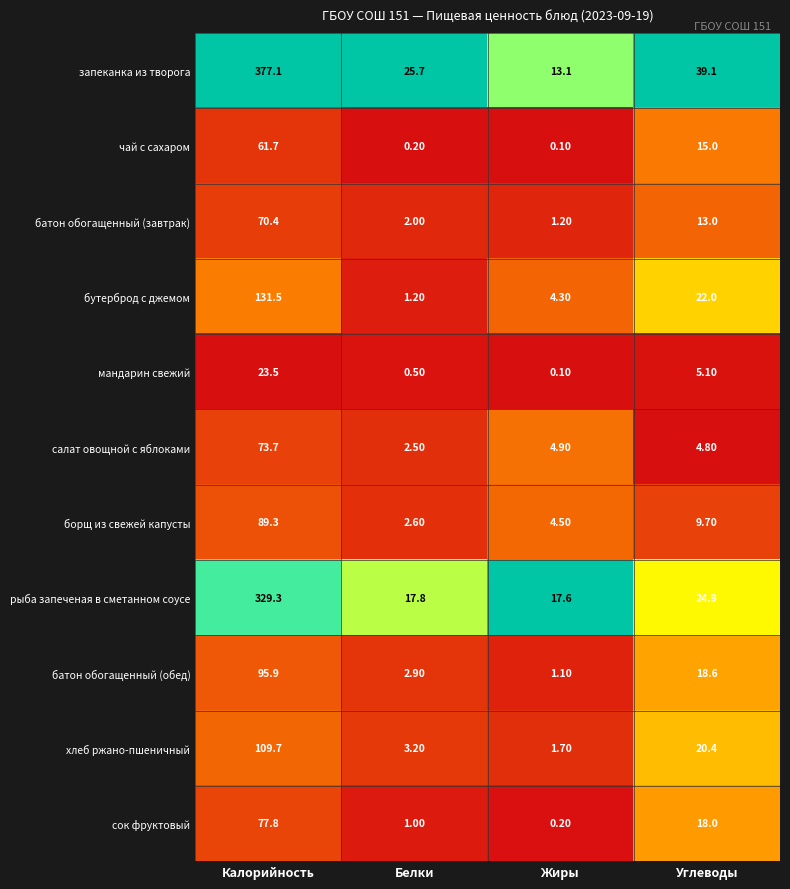

List the series in order of their peak value, lowest first.

мандарин свежий, чай с сахаром, батон обогащенный (завтрак), салат овощной с яблоками, сок фруктовый, борщ из свежей капусты, батон обогащенный (обед), хлеб ржано-пшеничный, бутерброд с джемом, рыба запеченая в сметанном соусе, запеканка из творога